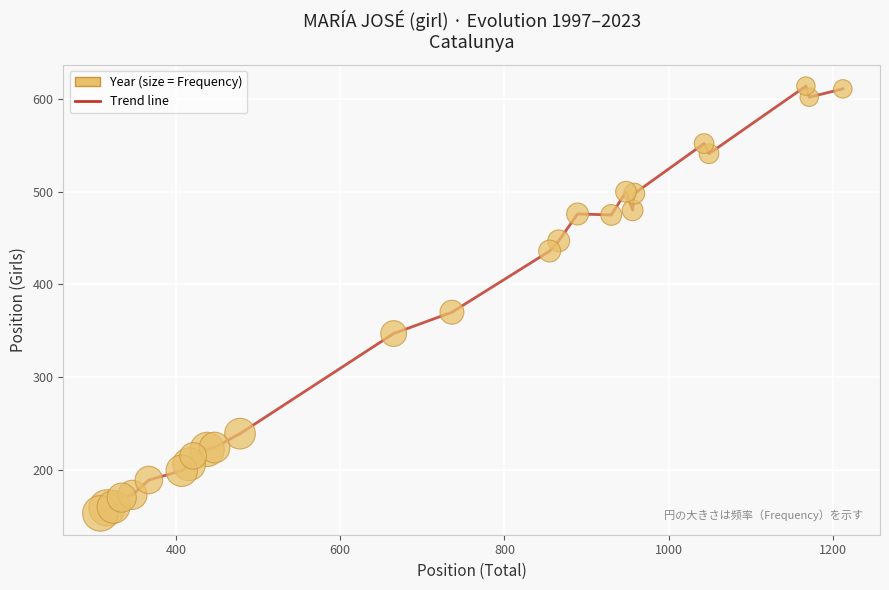

What is the difference between the maximum and minimum values?

461